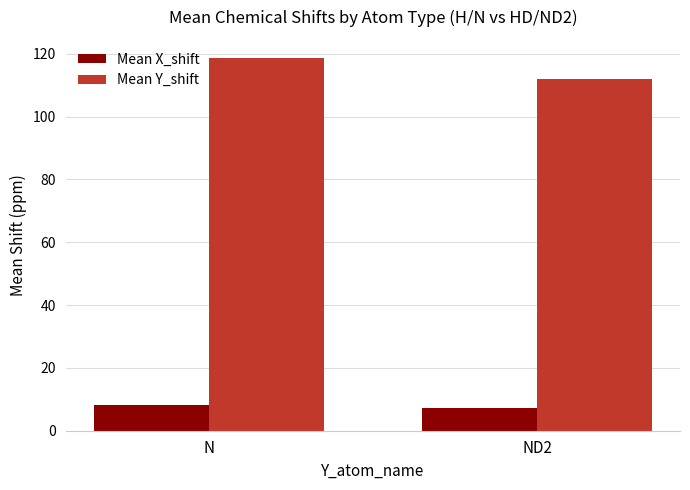

At ND2, list the series in order from smallest to largest.

Mean X_shift, Mean Y_shift